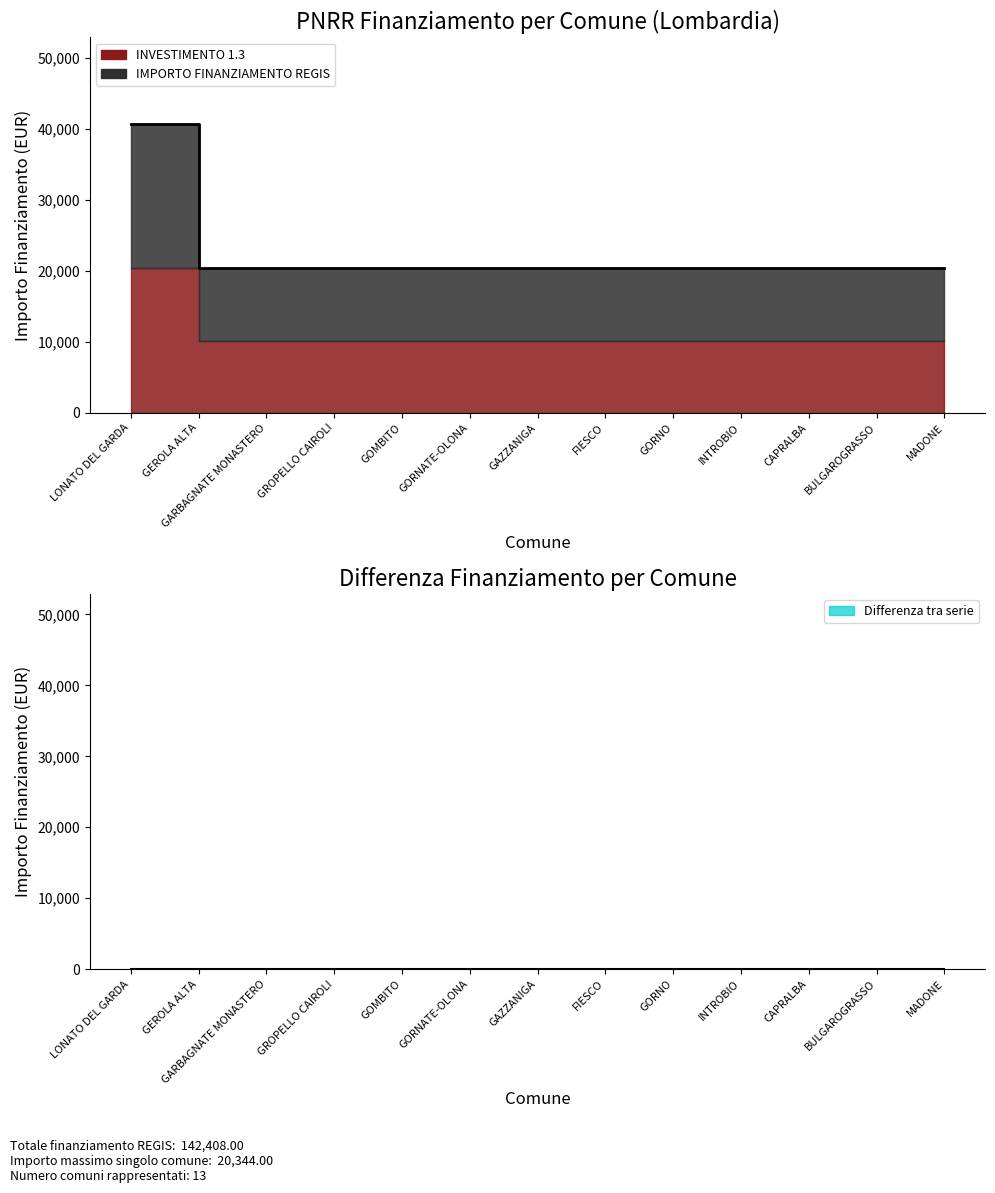

What is the sum of all values?

284816